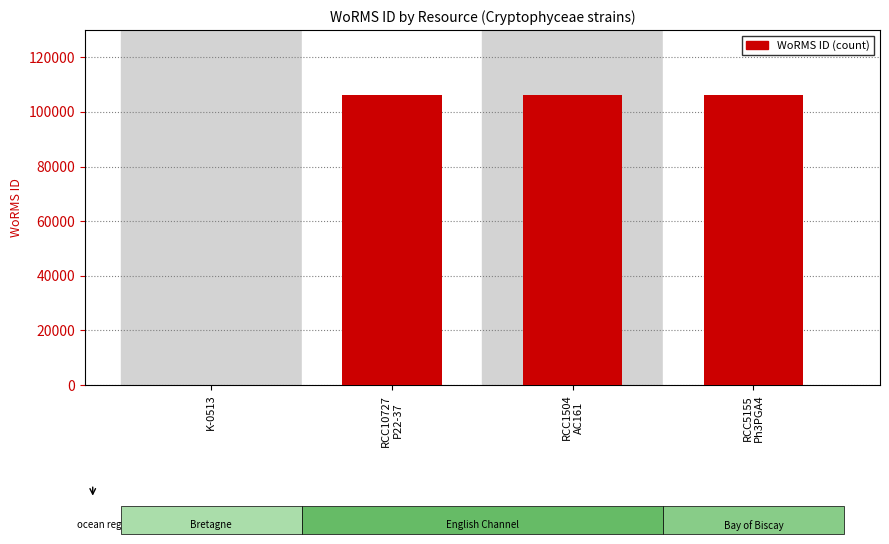

Is it true that the value at K-0513 is 0?

True